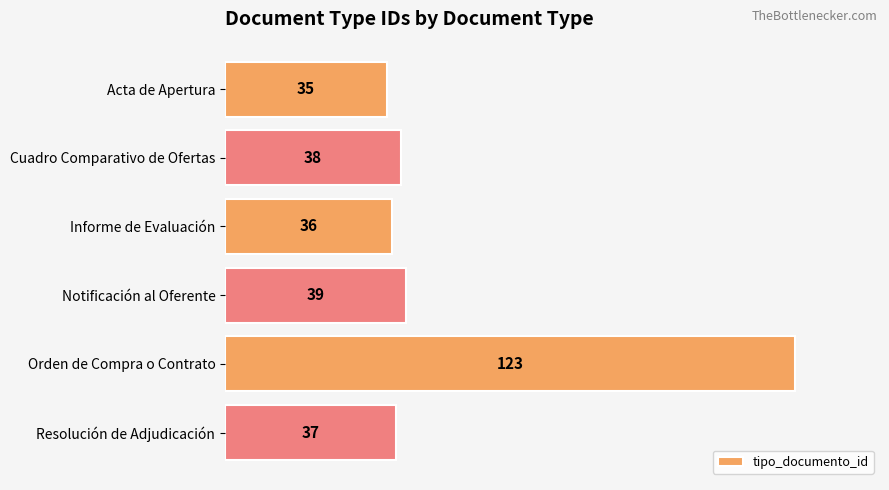

Is it true that the value at Orden de Compra o Contrato is 188?

False